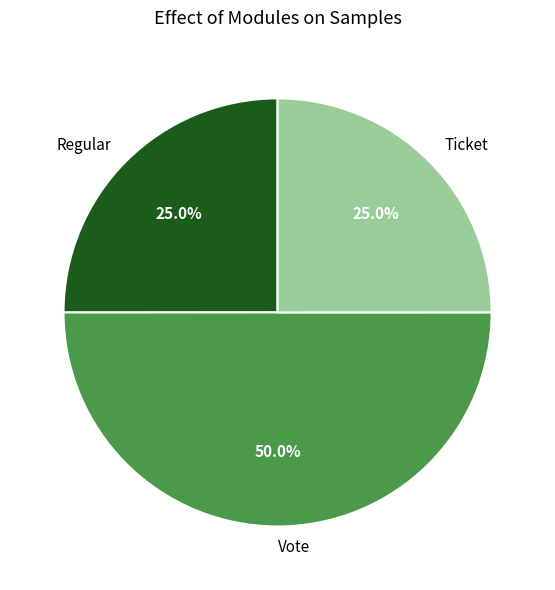

Count the number of slices in the pie.

3